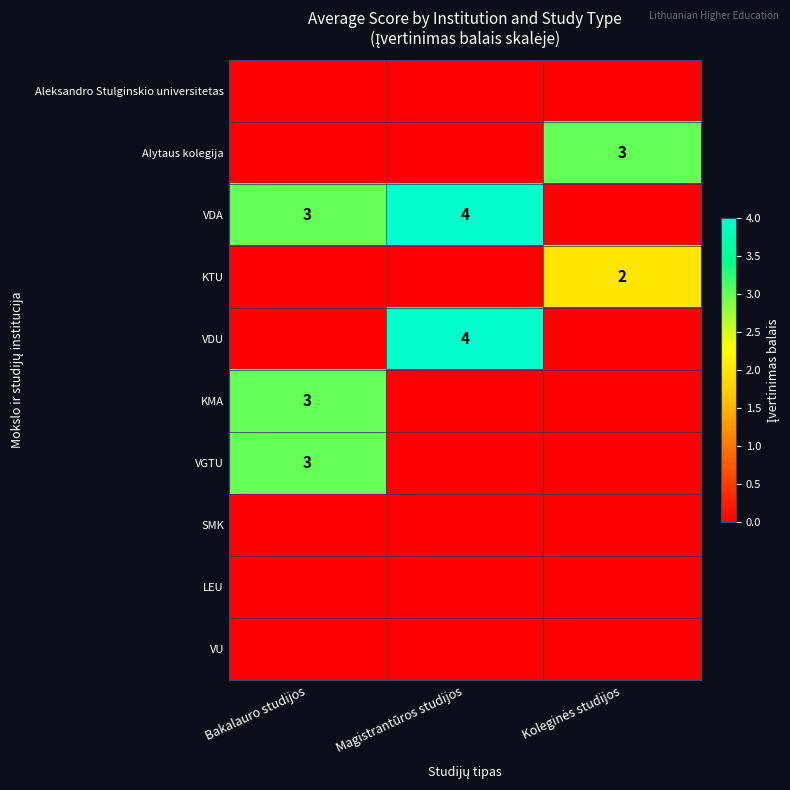

At which category is the sum across all series the highest?

Bakalauro studijos